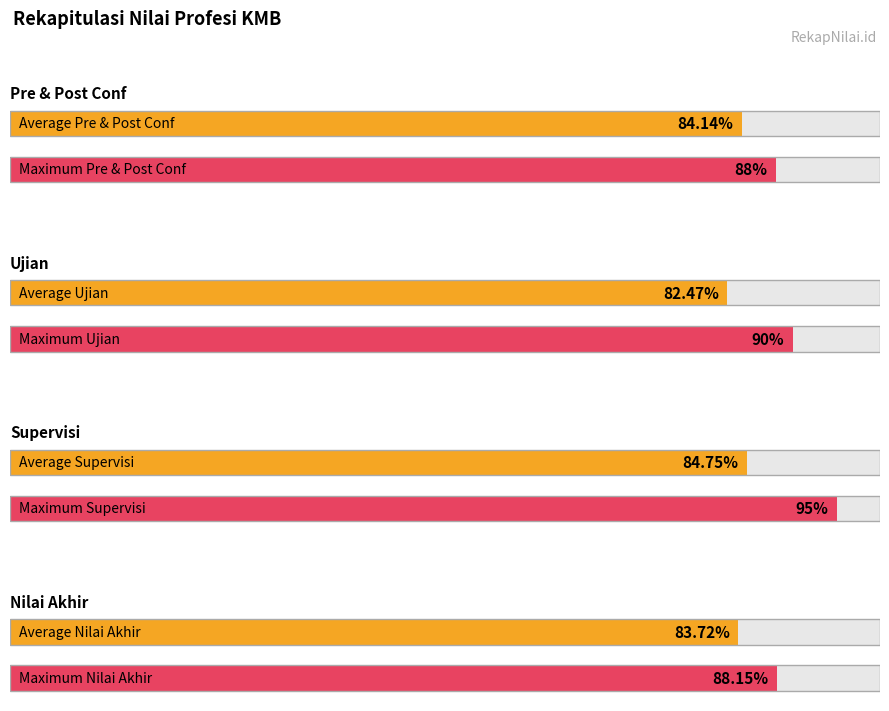

Does the chart contain any negative values?

No